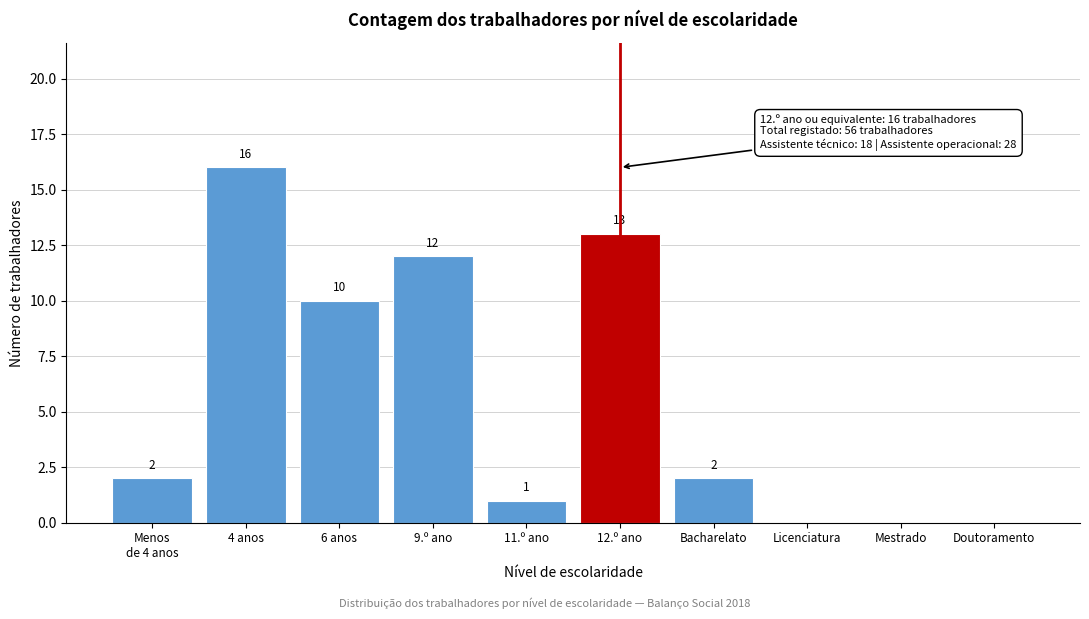

True or false: the data shows -8 at Licenciatura.

False